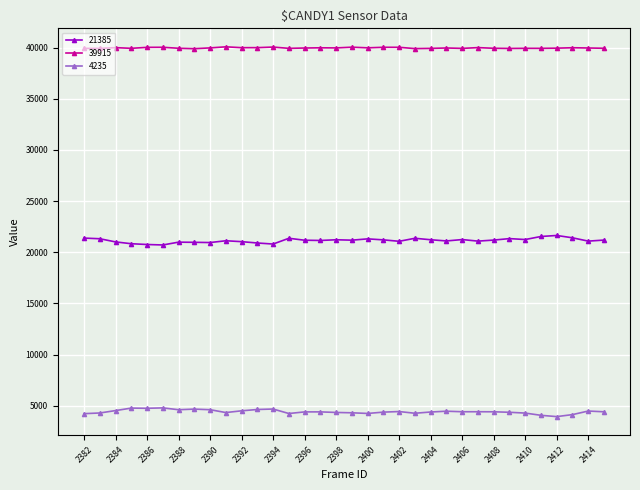

What is the maximum value for 39915?

40068